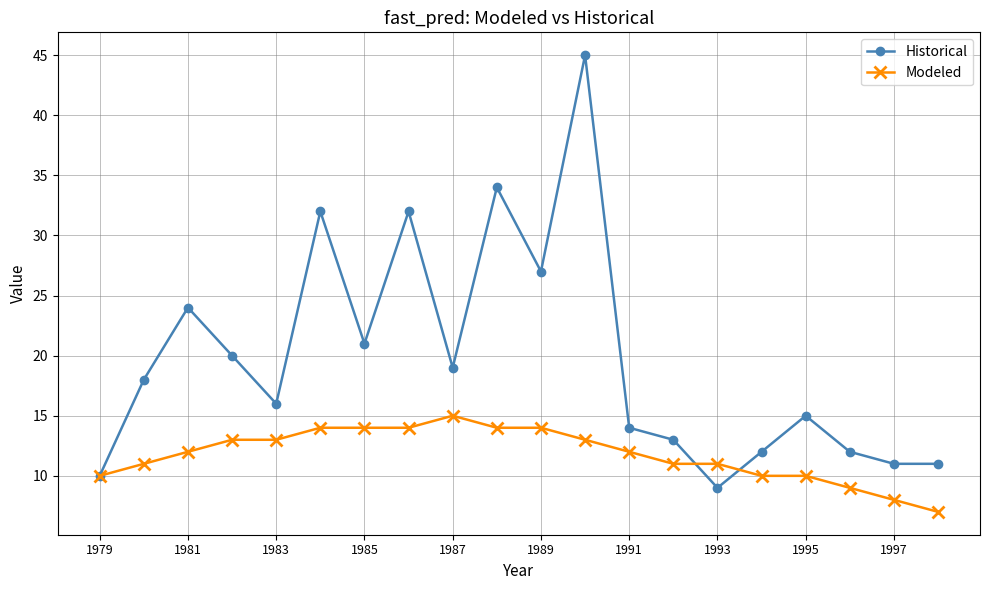

Rank the series by their average value, from lowest to highest.

Modeled, Historical